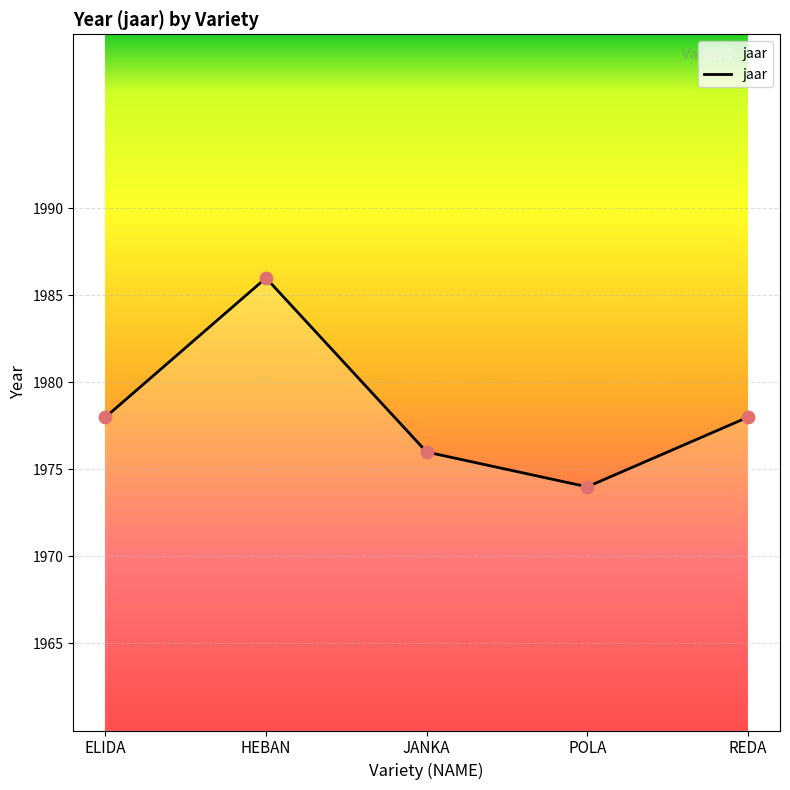

What is the ratio of the value at ELIDA to the value at POLA?

1.0